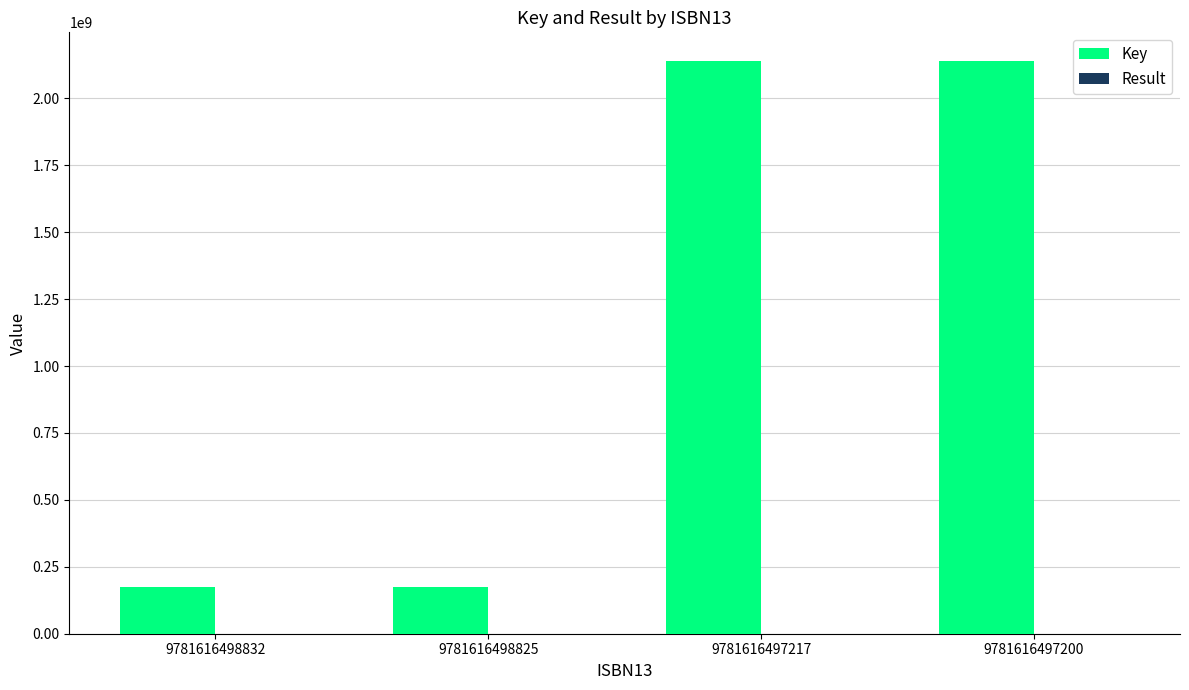

The value of Key at 9781616498825 is 172894014. True or false?

True